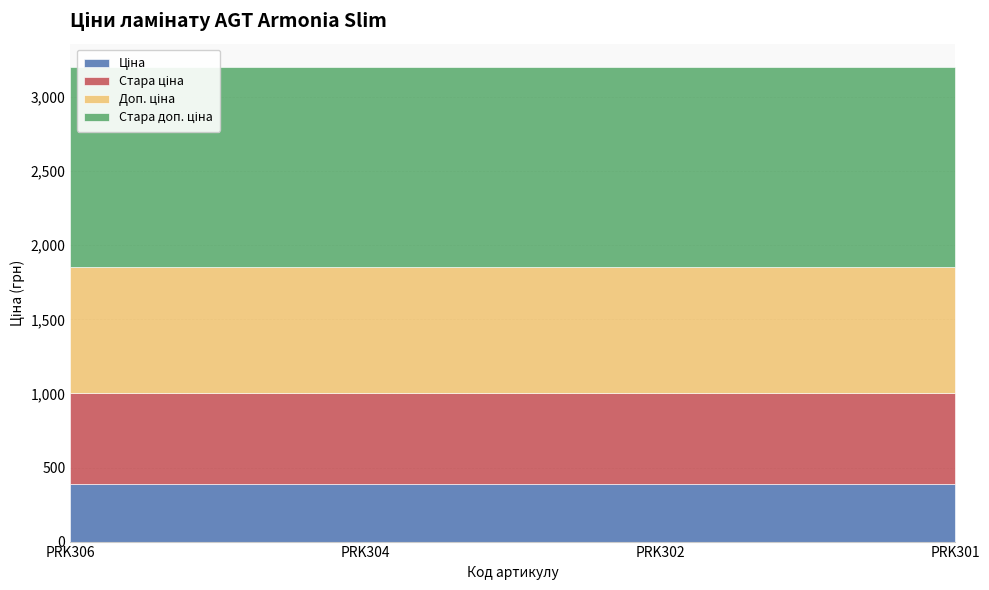

Reading left to right, list all the values displayed in this chart.

Ціна: PRK306=386.9	PRK304=386.9	PRK302=386.9	PRK301=386.9
Стара ціна: PRK306=615.1	PRK304=615.1	PRK302=615.1	PRK301=615.1
Доп. ціна: PRK306=849.0	PRK304=849.0	PRK302=849.0	PRK301=849.0
Стара доп. ціна: PRK306=1349.8	PRK304=1349.8	PRK302=1349.8	PRK301=1349.8